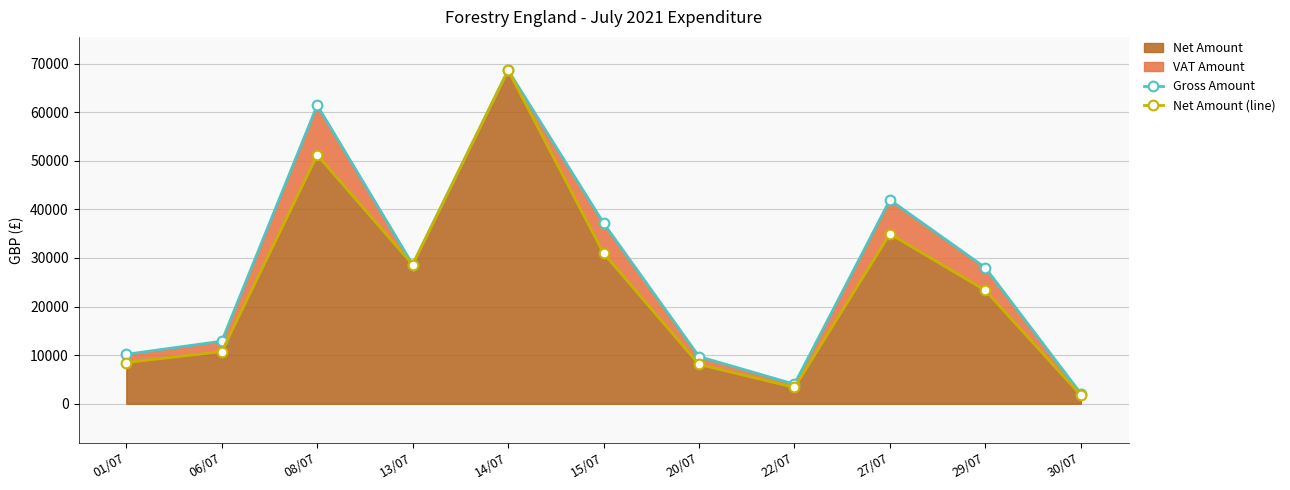

Which label corresponds to the smallest value in the chart?

30/07